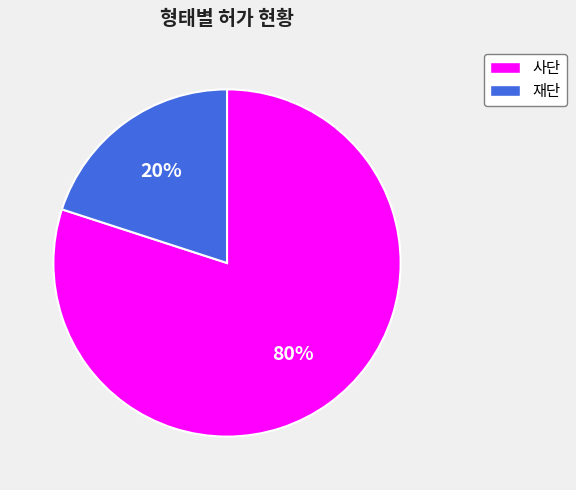

Rank the categories by value from lowest to highest.

재단, 사단